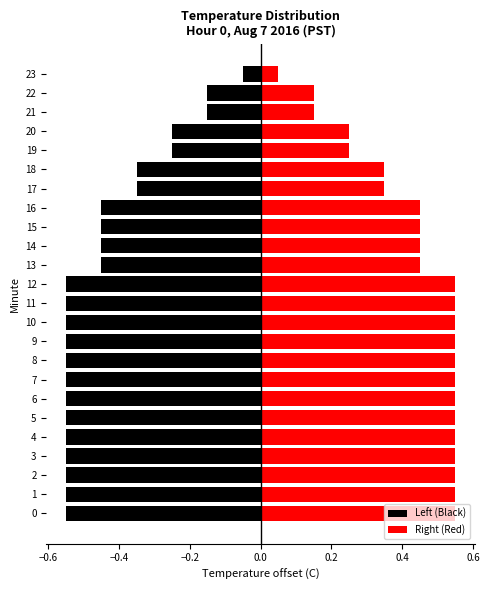

How many categories are shown in the chart?

24